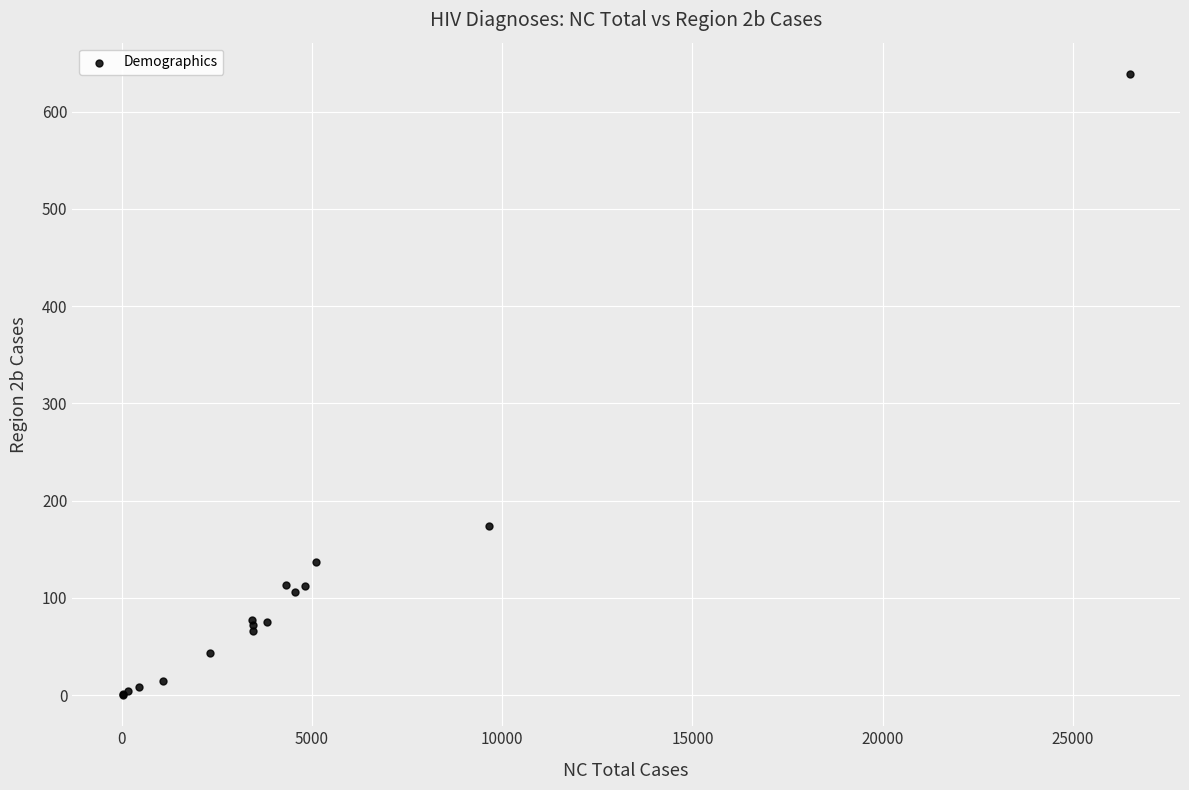

What Y value in the scatter plot is closest to 319?

174